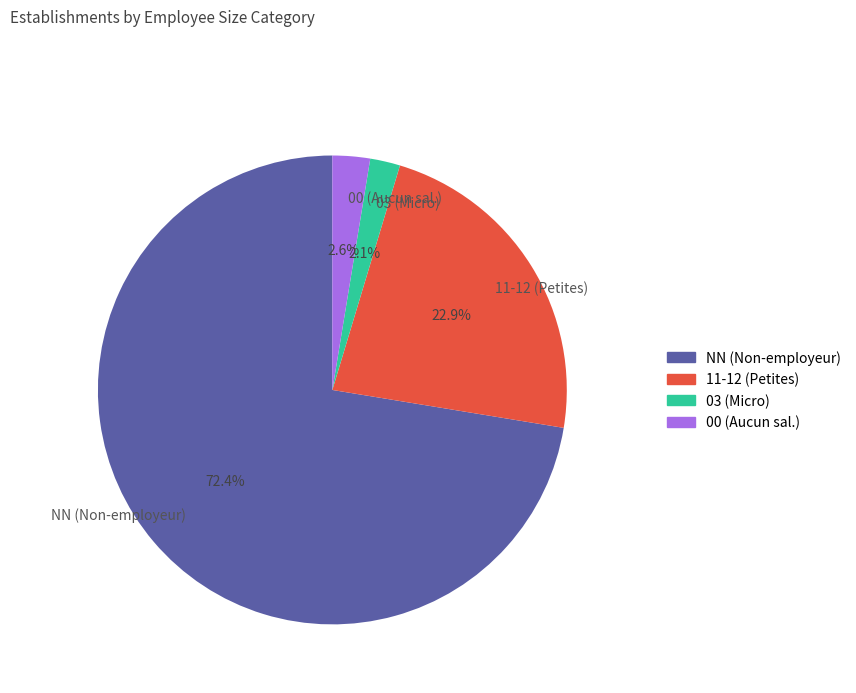

Which has a higher value, NN (Non-employeur) or 11-12 (Petites)?

NN (Non-employeur)